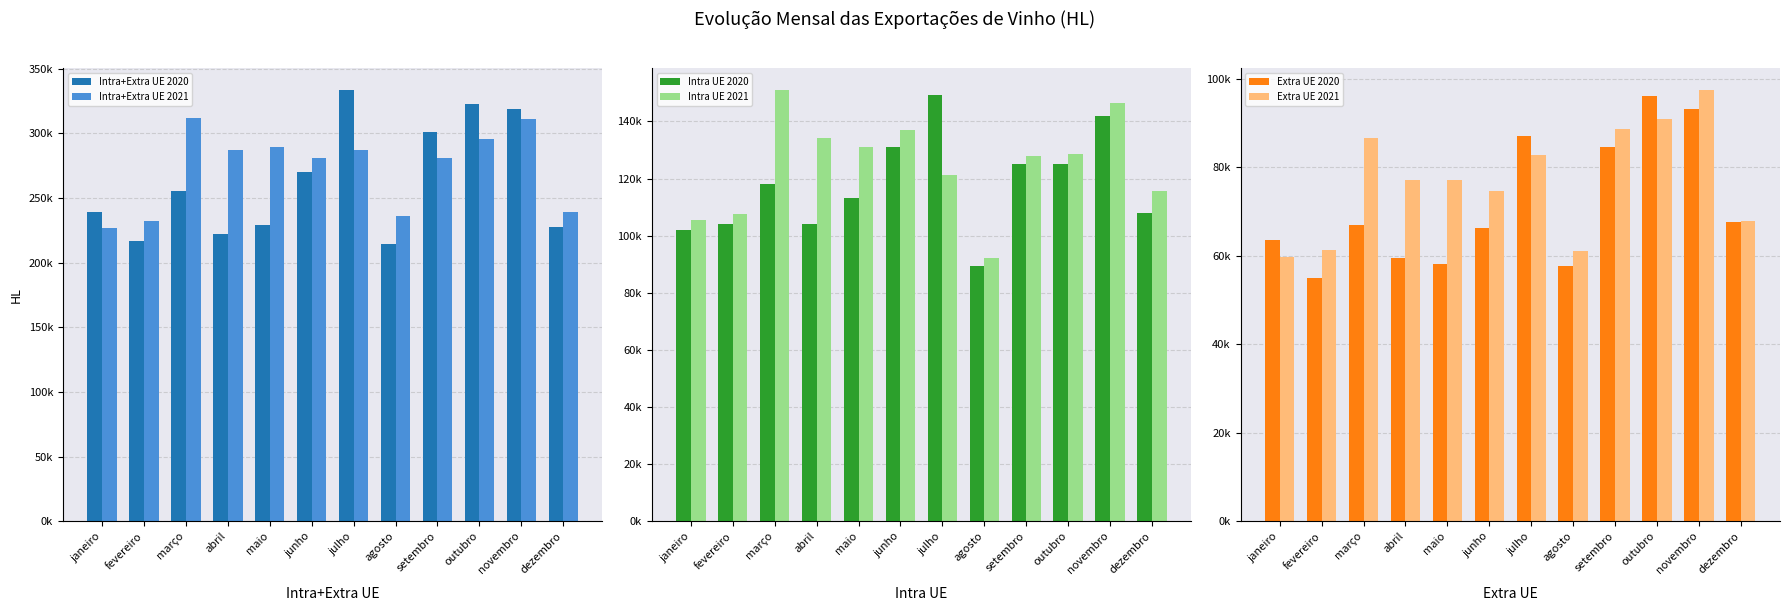

Reading right to left, transcribe all the data shown in this chart.

Intra+Extra UE 2020: 227208.0	319049.0	322467.7	301265.0	214684.4	333531.1	270265.6	229389.0	221930.1	255533.8	217081.9	238978.5
Intra+Extra UE 2021: 239303.8	311045.6	295800.7	281095.5	235940.4	287187.7	280981.2	289737.5	287139.2	311526.7	232262.3	227112.6
Intra UE 2020: 108069.5	141955.1	125255.7	125178.4	89495.0	149245.2	131147.0	113189.6	104241.9	117972.9	104015.0	101982.0
Intra UE 2021: 115506.9	146335.4	128509.4	127989.4	92283.7	121175.9	137127.6	131070.4	134300.0	151017.9	107674.2	105458.8
Extra UE 2020: 67694.9	93299.1	96078.9	84581.7	57801.8	87158.6	66351.2	58256.0	59545.3	66953.6	54982.8	63485.8
Extra UE 2021: 67984.2	97503.8	90944.1	88604.8	61137.4	82701.7	74566.5	77243.6	77211.9	86739.8	61210.3	59798.5